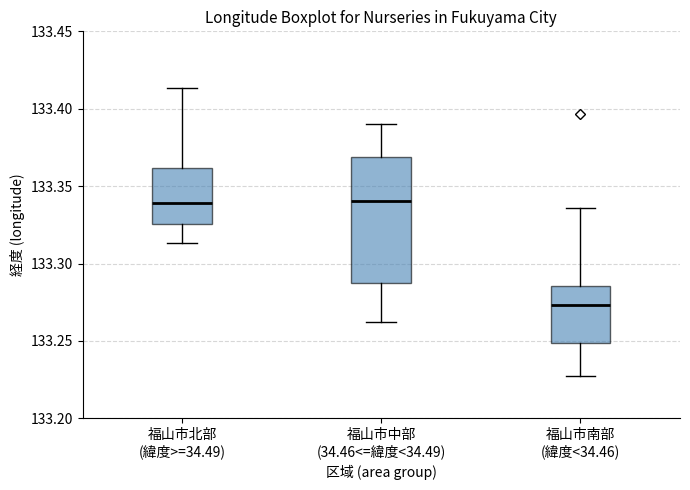

Which box is the tallest, from its lower edge to its upper edge?

福山市中部 (34.46<=緯度<34.49)